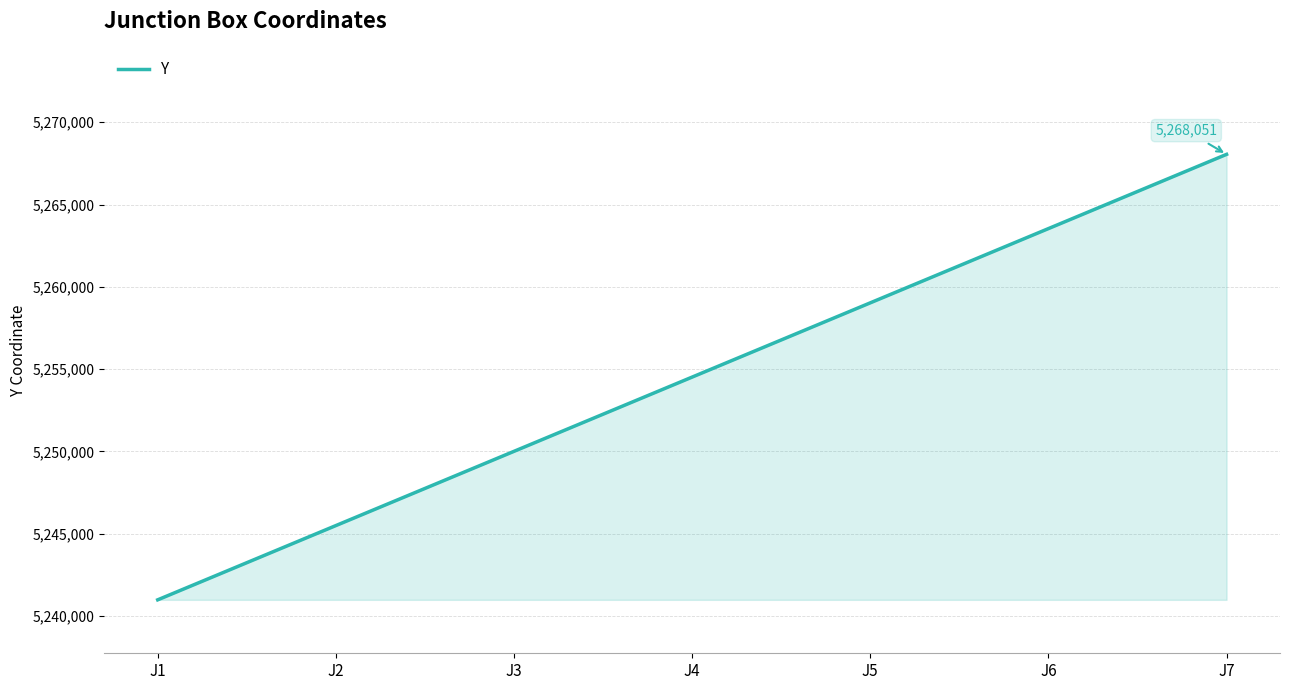

Which label corresponds to the largest value in the chart?

J7